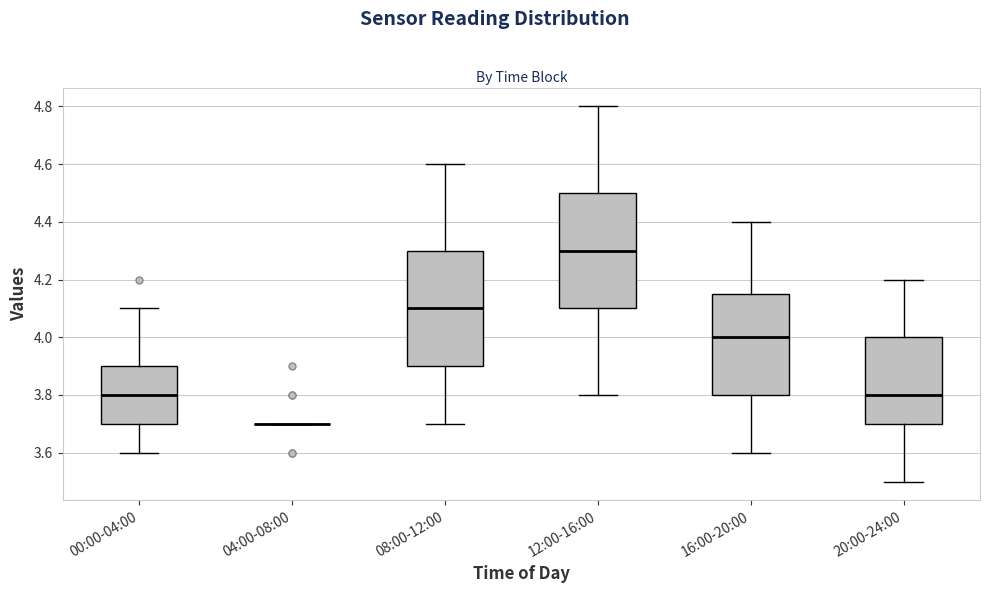

Where is the lower edge of the box for 00:00-04:00 on the y-axis? The values are not printed on the chart, so give them approximately, as read against the axis.

3.70